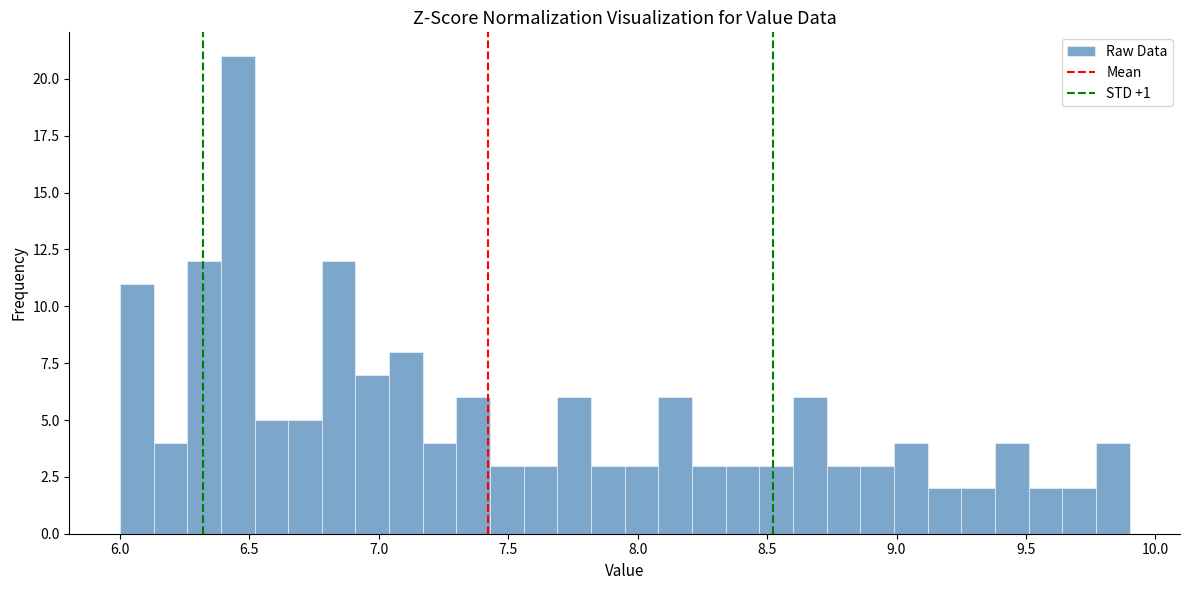

Around what value on the x-axis is the tallest bar? Give the approximate position of its centre, as read against the axis.

6.45